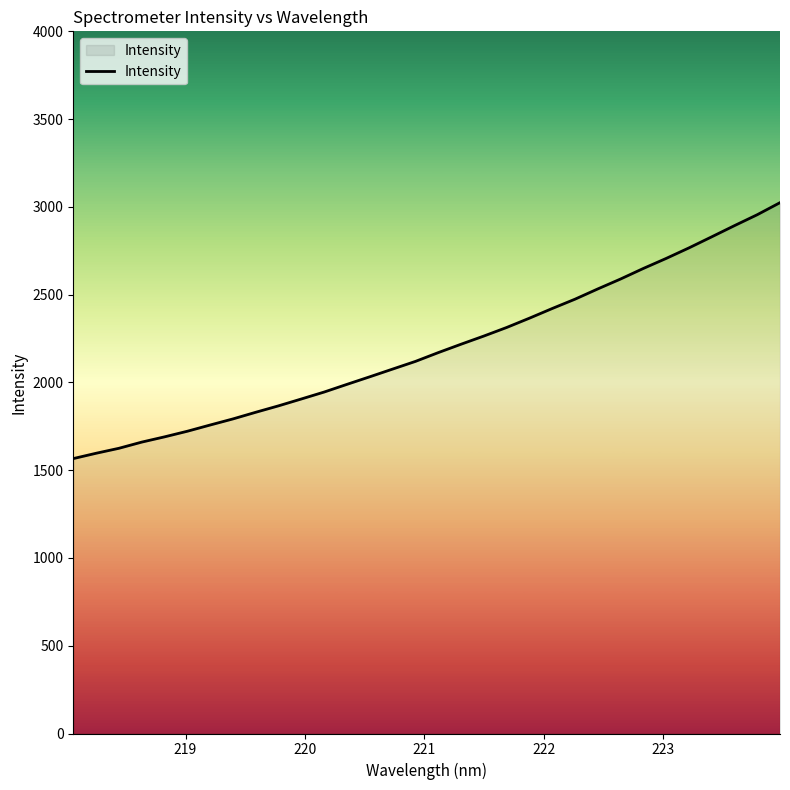

What is the greatest value displayed?

3024.0